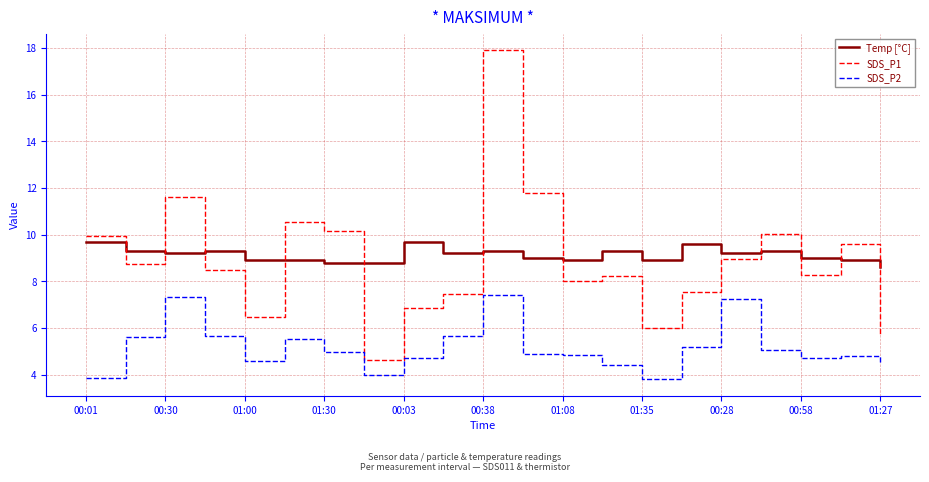

What is the maximum value shown in the chart?

17.9